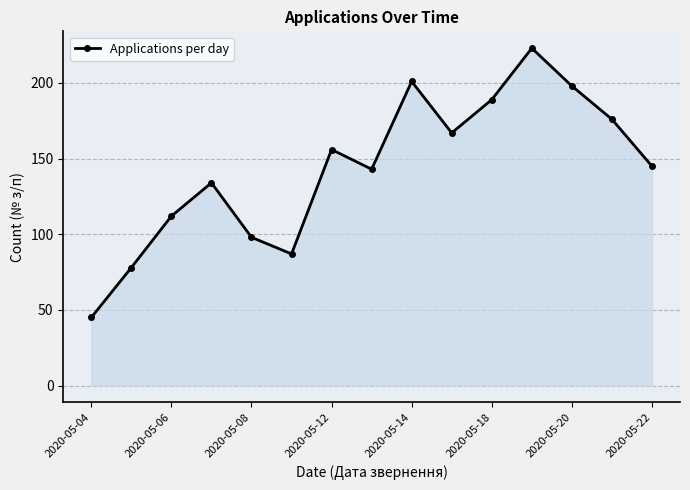

Count the number of categories in the chart.

15